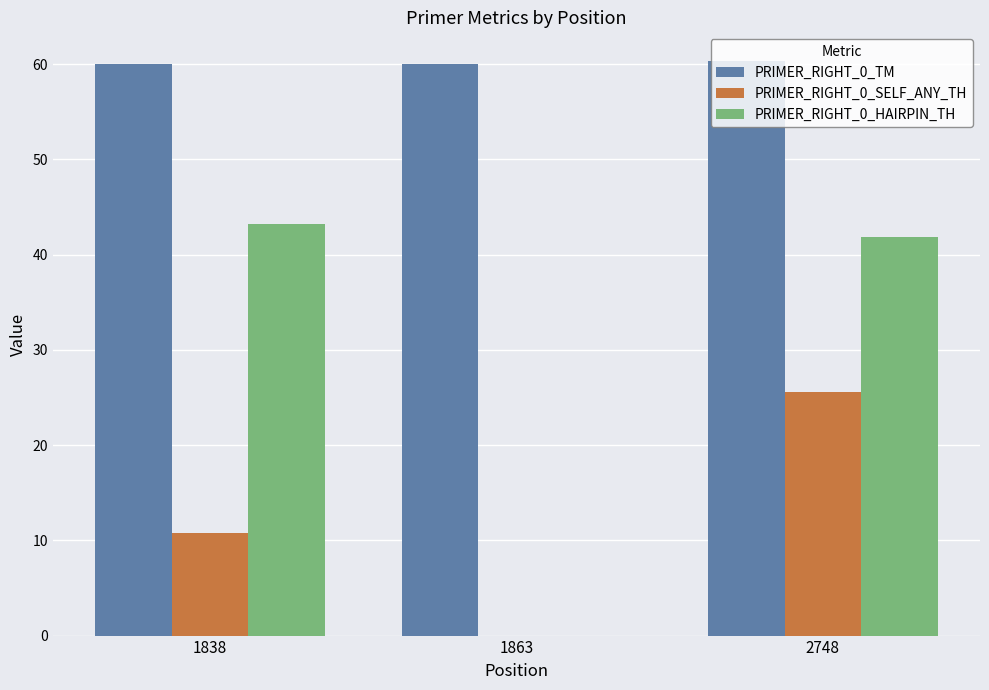

At which label does PRIMER_RIGHT_0_HAIRPIN_TH first exceed 41?

1838